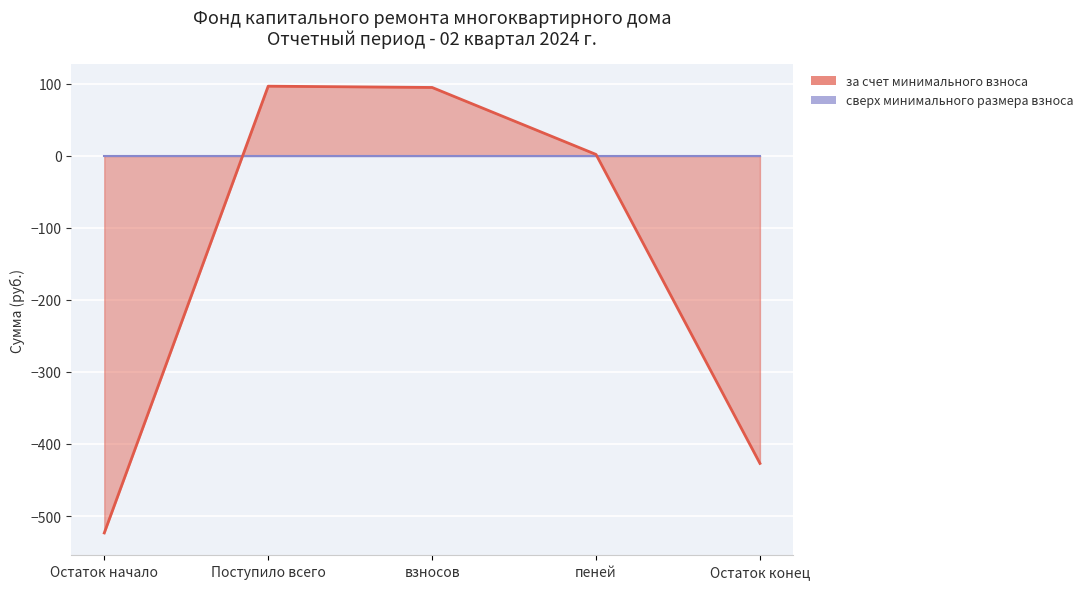

What is the minimum value shown in the chart?

-523.5